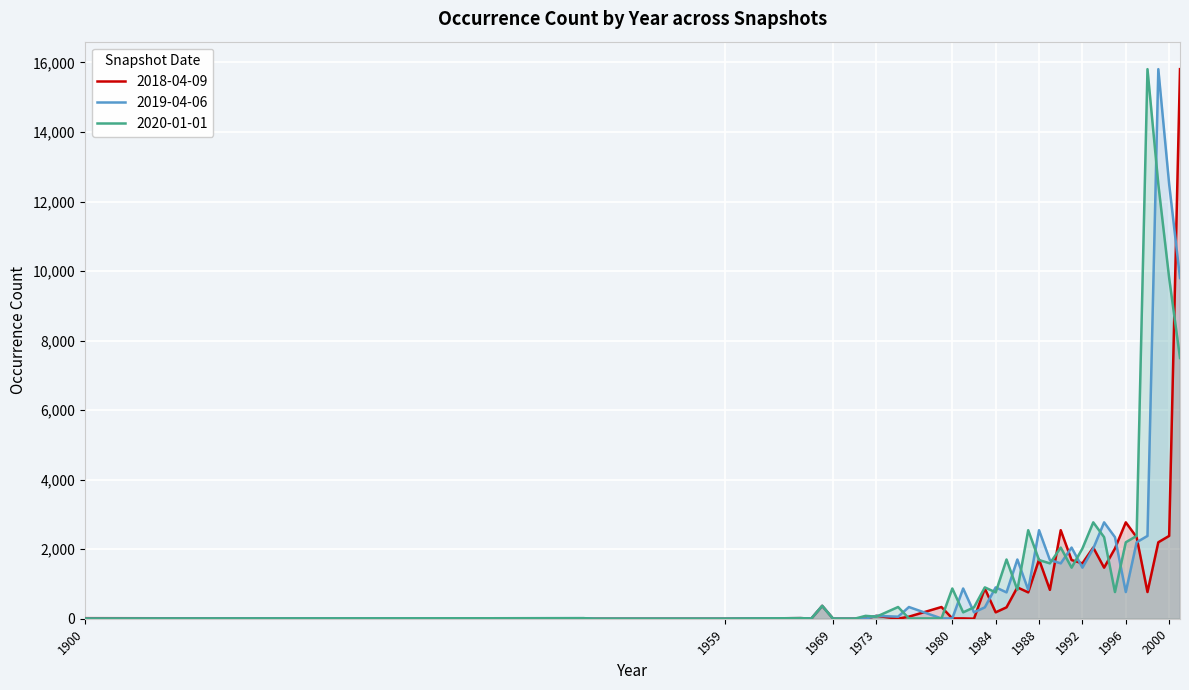

What is the maximum value shown in the chart?

15808